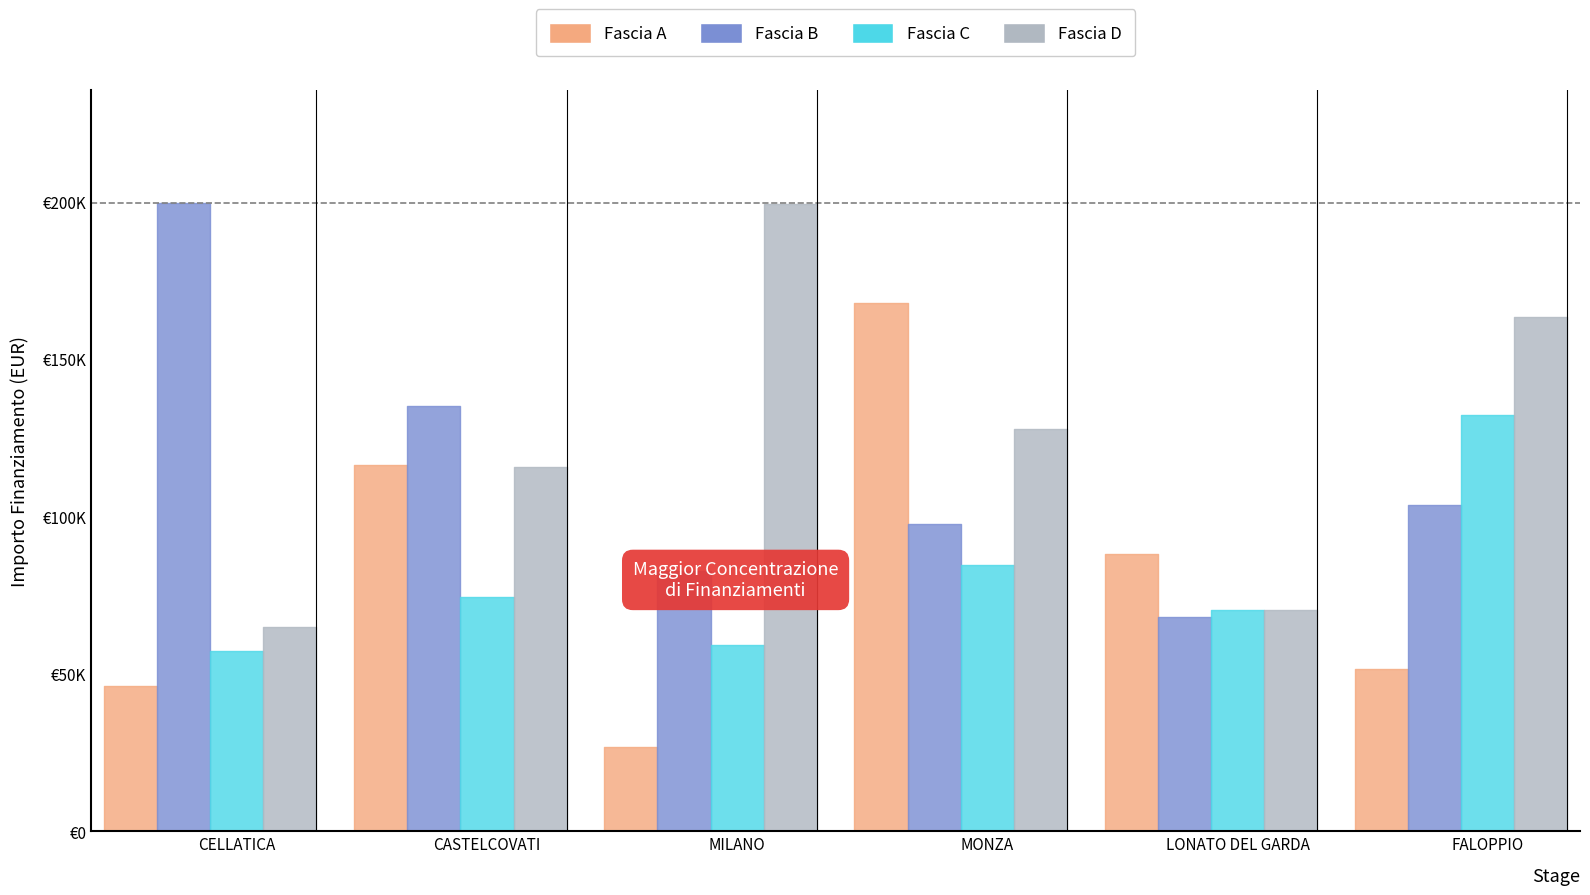

Reading right to left, list all the values displayed in this chart.

Fascia A: 51620.1	88213.8	167724.8	26730.0	116324.6	46044.5
Fascia B: 103619.9	68057.8	97694.9	82798.6	135157.2	199567.7
Fascia C: 132279.7	70120.9	84538.8	59229.0	74486.0	57160.7
Fascia D: 163198.8	70397.4	127674.8	199303.9	115789.8	64886.6